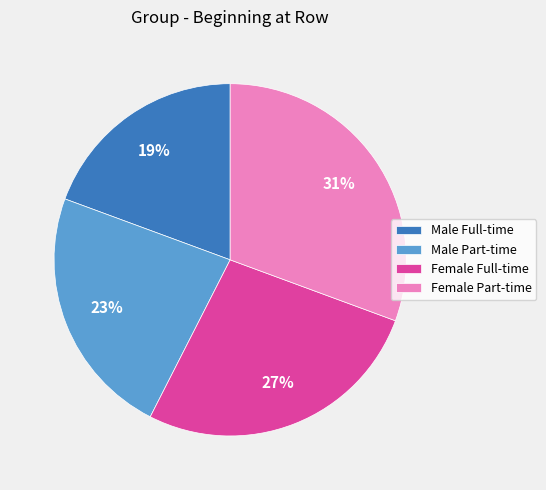

To the nearest percent, what is the average slice percentage?

25%